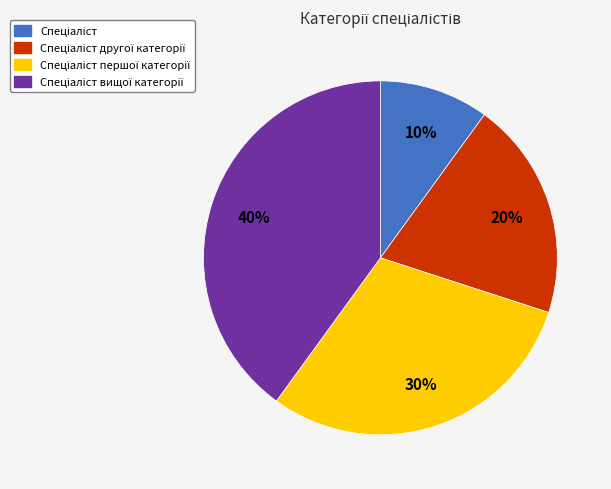

To the nearest percent, what is the difference between the largest and smallest slice percentages?

30%